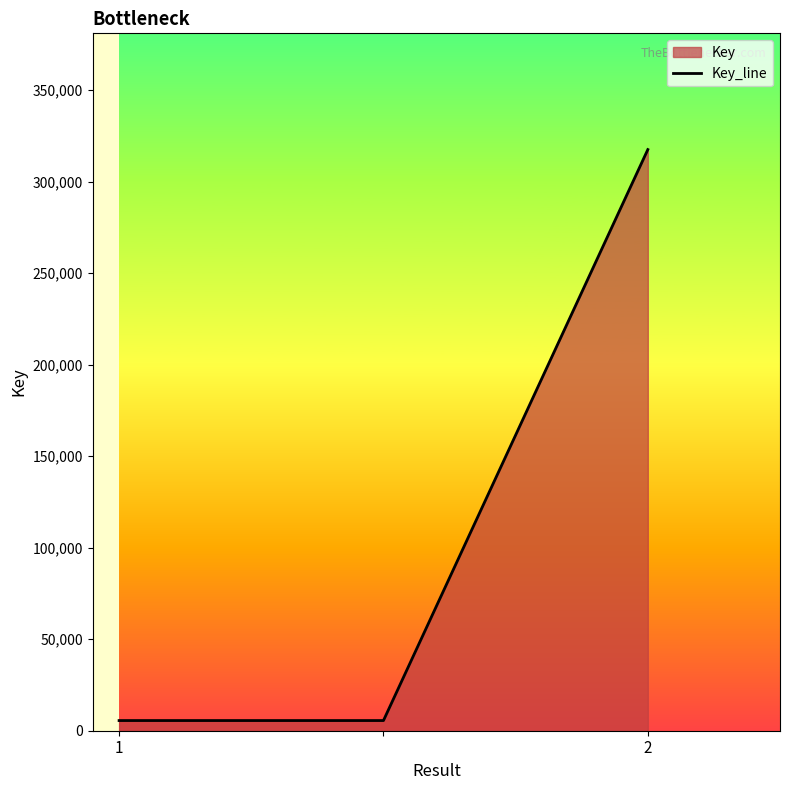

Does the chart display data point markers on the line(s)?

No